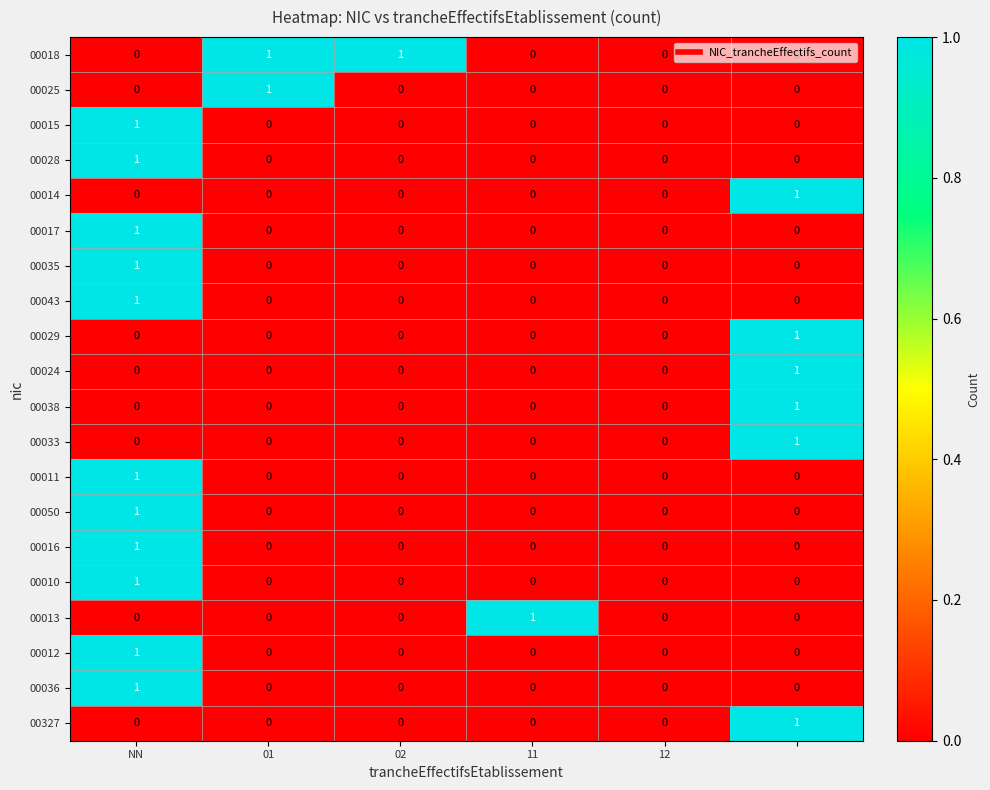

Count the 00035 values in the range 0 to 1.

6